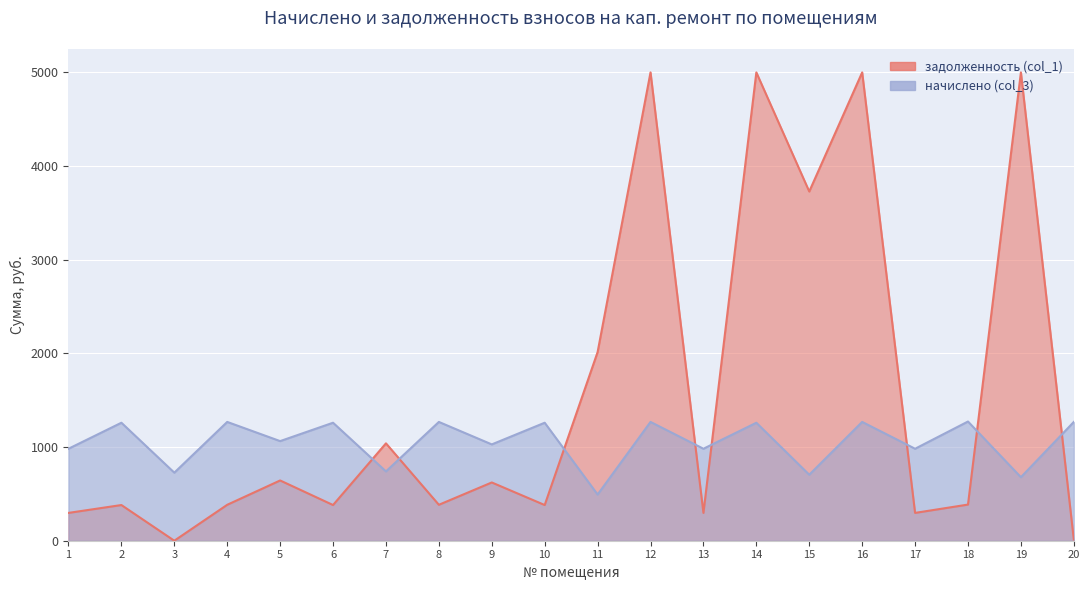

Rank the categories by value from lowest to highest.

11, 19, 15, 3, 7, 1, 13, 17, 9, 5, 14, 2, 6, 10, 4, 8, 12, 16, 20, 18